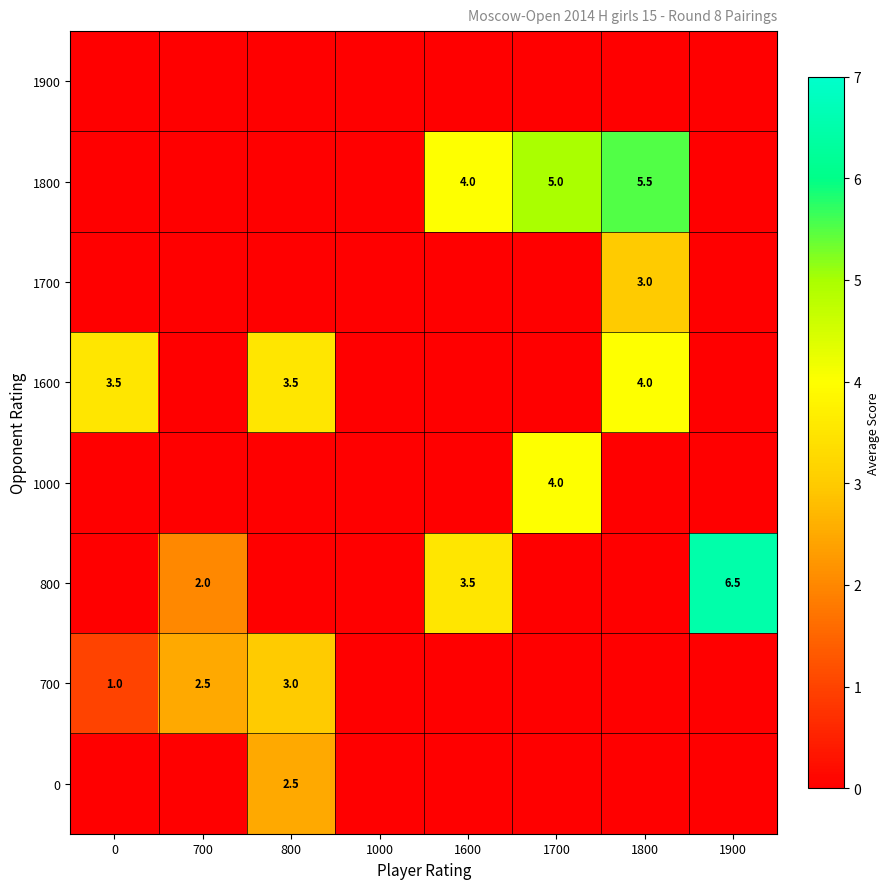

Is it true that 700 equals 4.2 at 700?

False